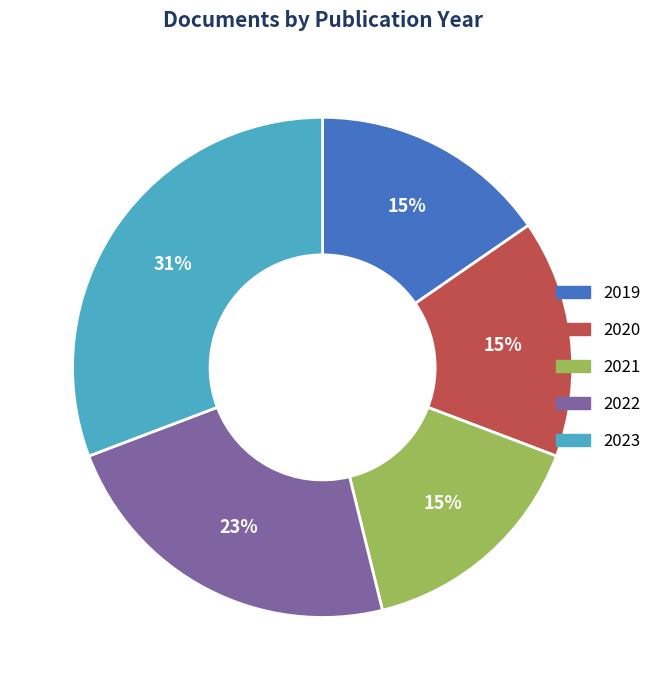

How many slices are in this pie chart?

5